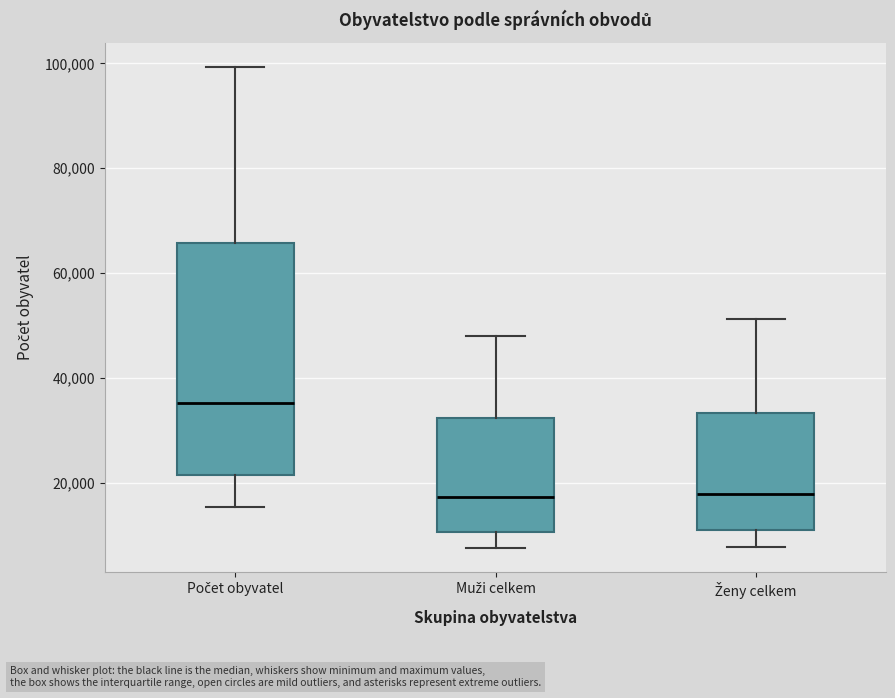

Reading left to right, transcribe this box plot: for each box, give where its median line is, the range the box spans, and where its two whiskers end, as read against the y-axis. The values are not printed on the chart, so give them approximately, as read against the axis.

Počet obyvatel: median 36000, box 22000 to 66000, whiskers 16000 to 100000
Muži celkem: median 18000, box 10000 to 32000, whiskers 8000 to 48000
Ženy celkem: median 18000, box 10000 to 34000, whiskers 8000 to 52000